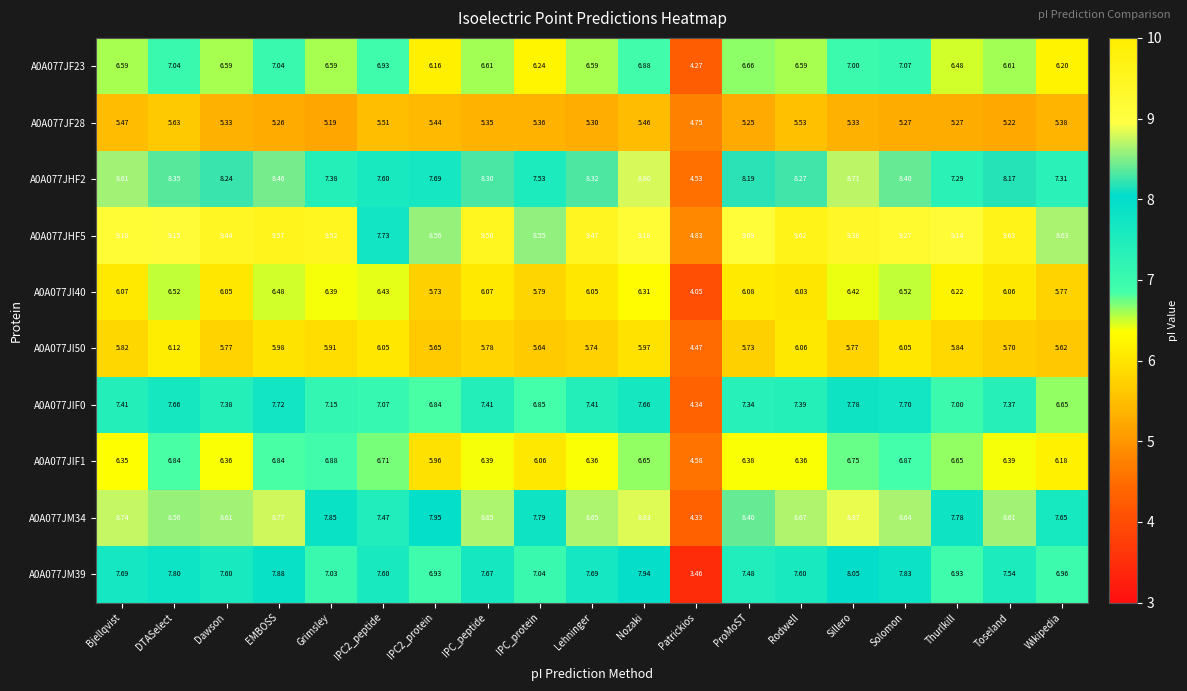

At which category is the sum across all series the highest?

Sillero